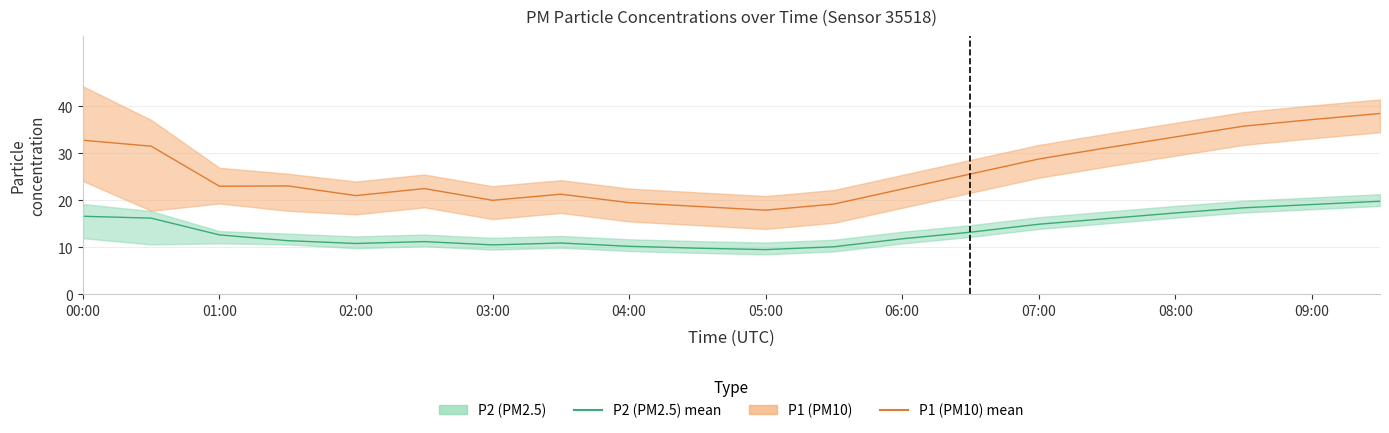

Rank the series by their maximum value, from lowest to highest.

P2 (PM2.5), P1 (PM10)